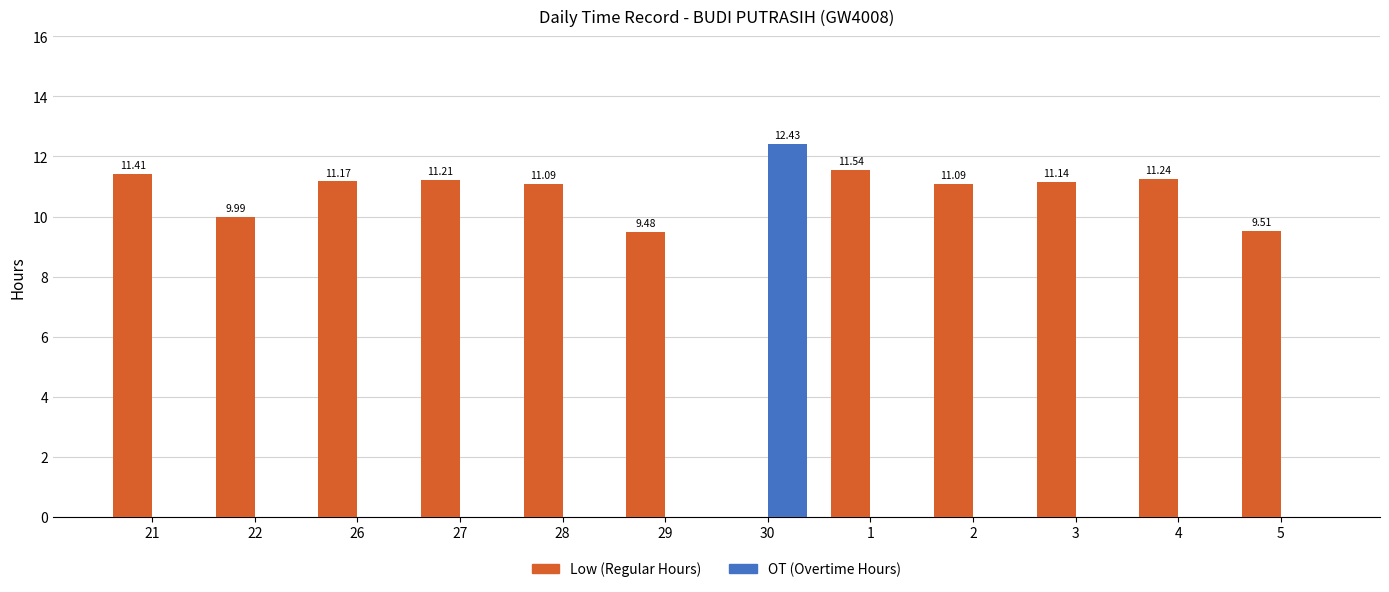

How many data points in OT (Overtime Hours) are above 0?

1